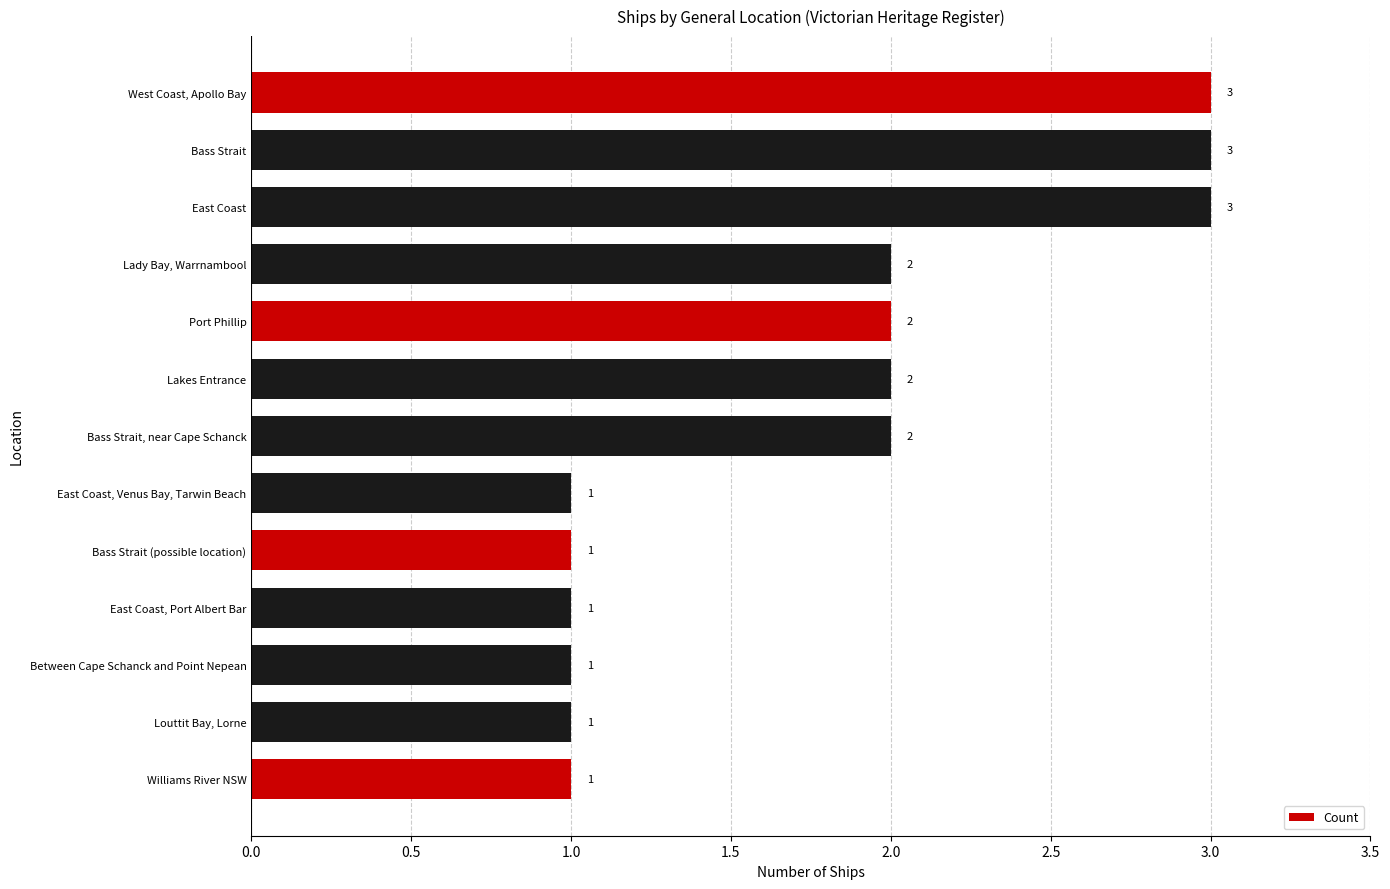

Reading top to bottom, what are all the values shown in this chart?

West Coast, Apollo Bay=3	Bass Strait=3	East Coast=3	Lady Bay, Warrnambool=2	Port Phillip=2	Lakes Entrance=2	Bass Strait, near Cape Schanck=2	East Coast, Venus Bay, Tarwin Beach=1	Bass Strait (possible location)=1	East Coast, Port Albert Bar=1	Between Cape Schanck and Point Nepean=1	Louttit Bay, Lorne=1	Williams River NSW=1